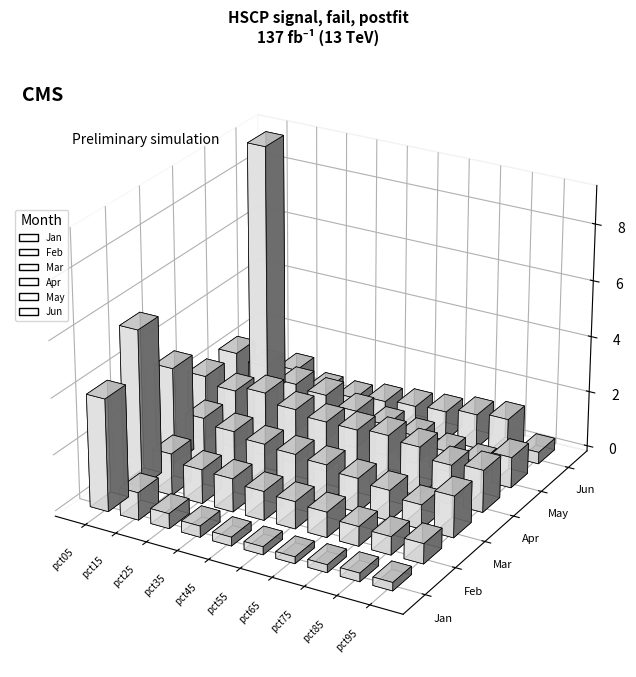

Rank the series by their maximum value, from lowest to highest.

Apr, May, Mar, Jan, Feb, Jun